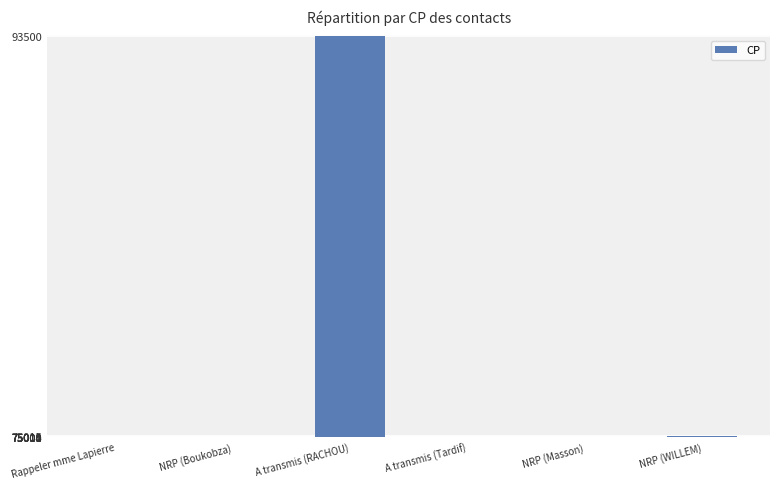

What position from the right is A transmis (RACHOU)?

4